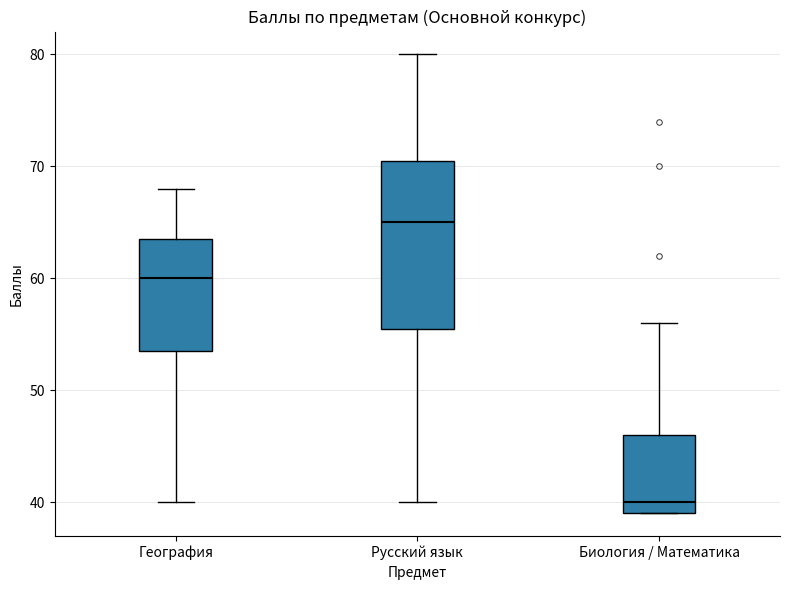

Which box has the lowest median line?

Биология / Математика